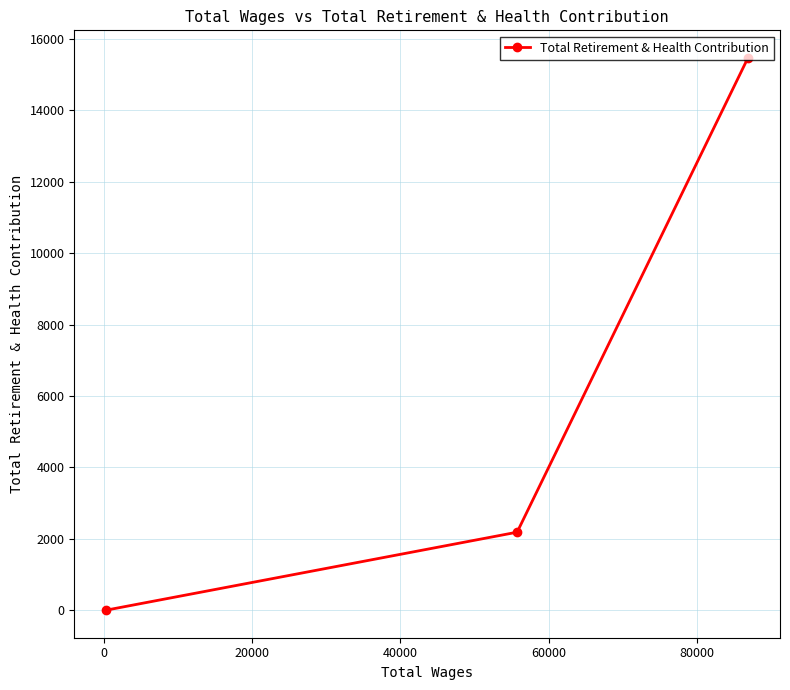

What is the sum of all values?

17650